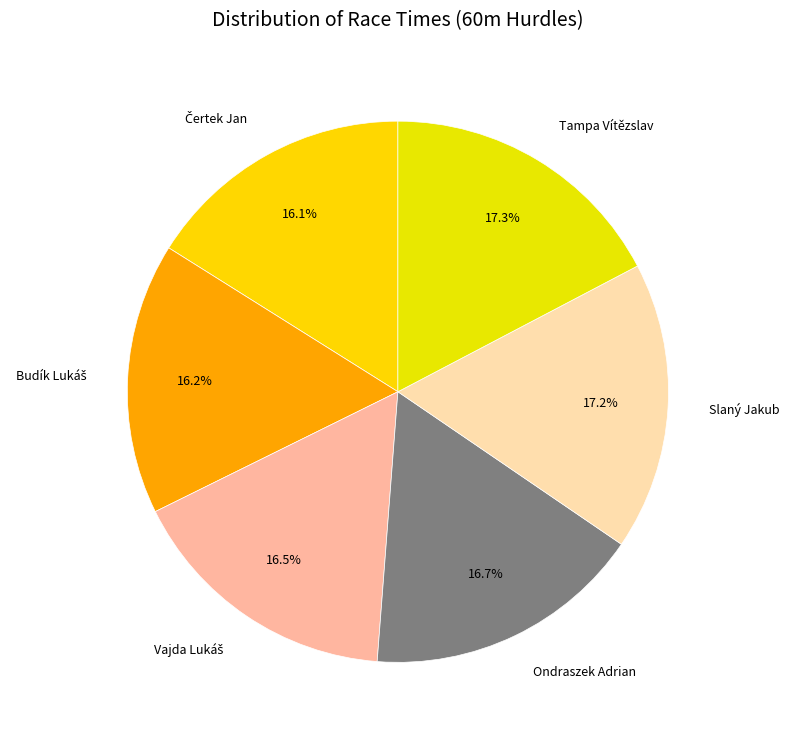

How many slices are in this pie chart?

6